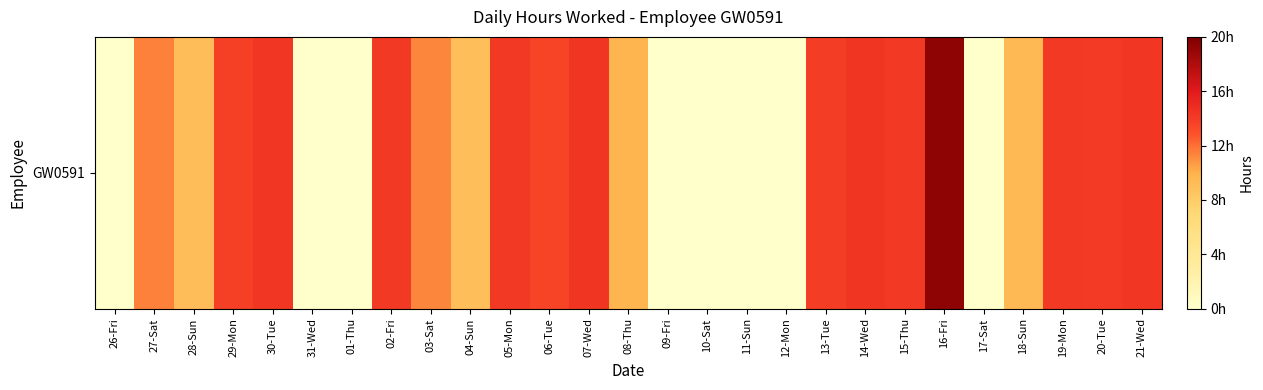

Which category has the highest value across all series?

16-Fri